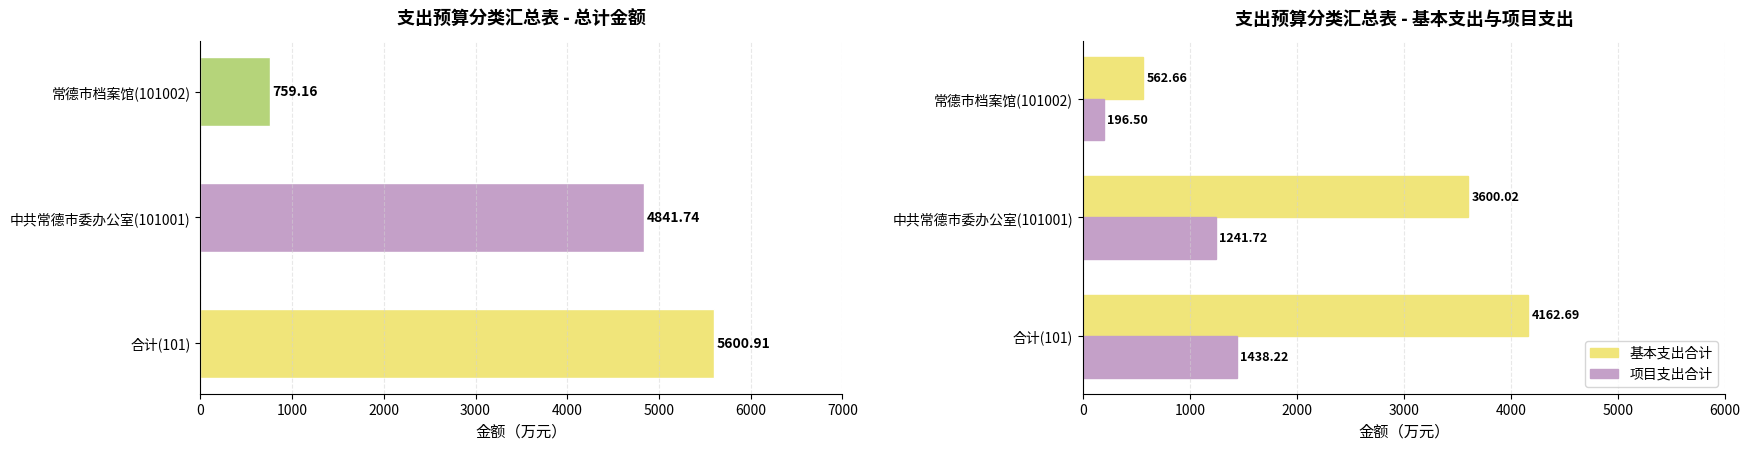

What is the sum of all 总计 values?

11201.8